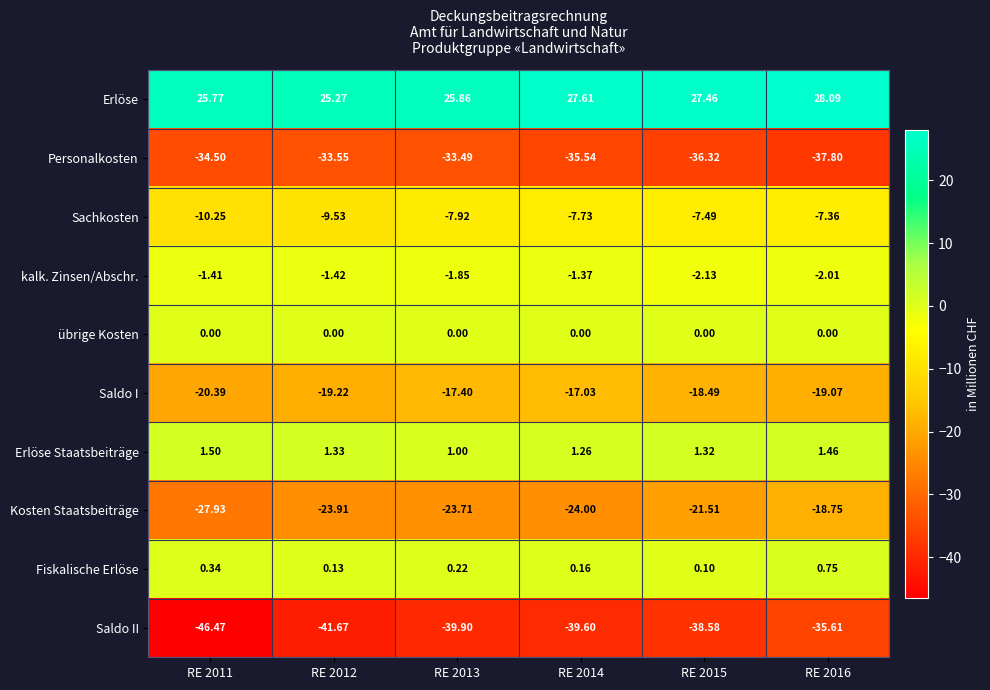

List the series in order of their peak value, lowest first.

Saldo II, Personalkosten, Kosten Staatsbeiträge, Saldo I, Sachkosten, kalk. Zinsen/Abschr., übrige Kosten, Fiskalische Erlöse, Erlöse Staatsbeiträge, Erlöse